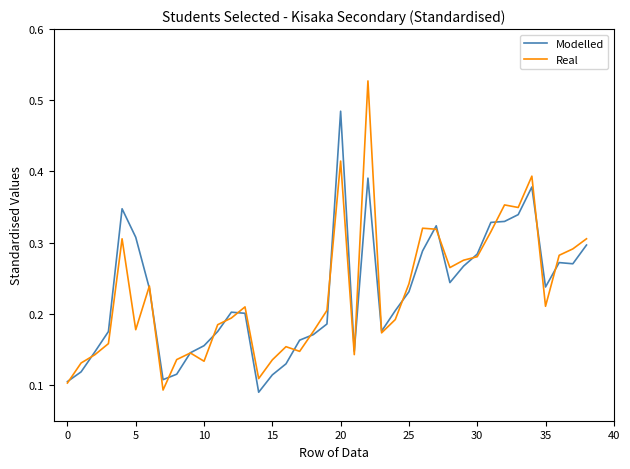

Which series has the widest spread of values?

Real